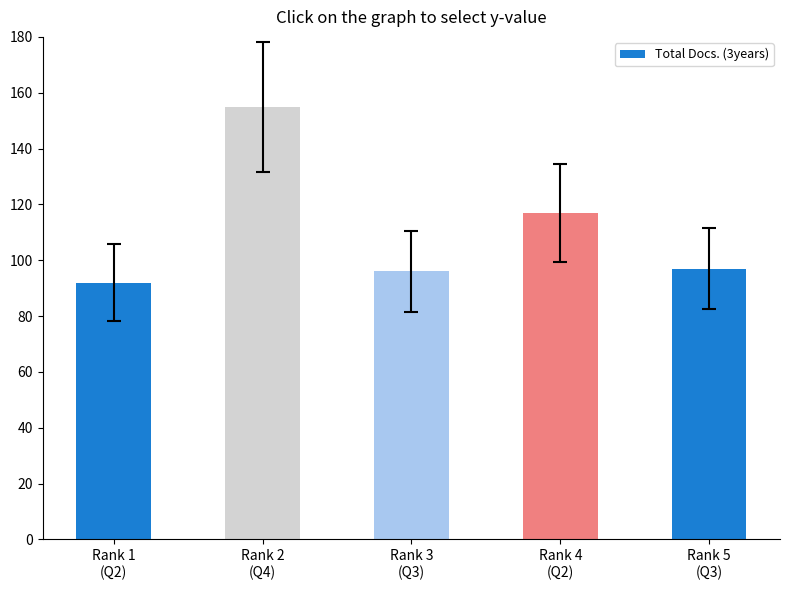

What is the value of the 3rd bar from the left?

96